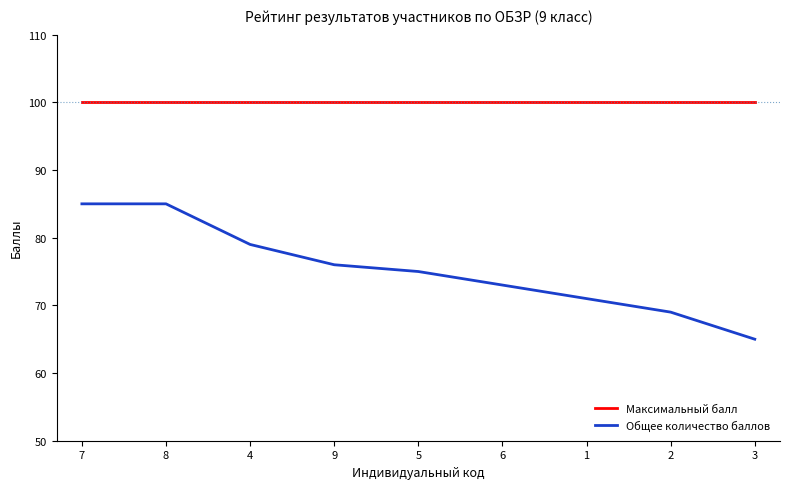

Is the value of Общее количество баллов at 3 greater than the value of Максимальный балл at 9?

No